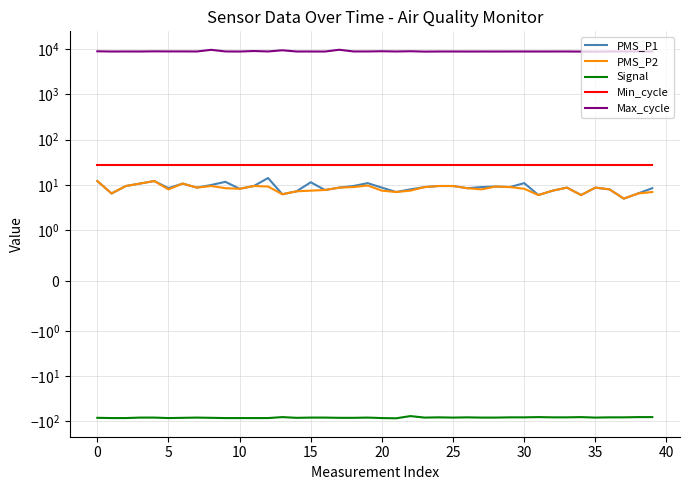

How many categories are shown in the chart?

40